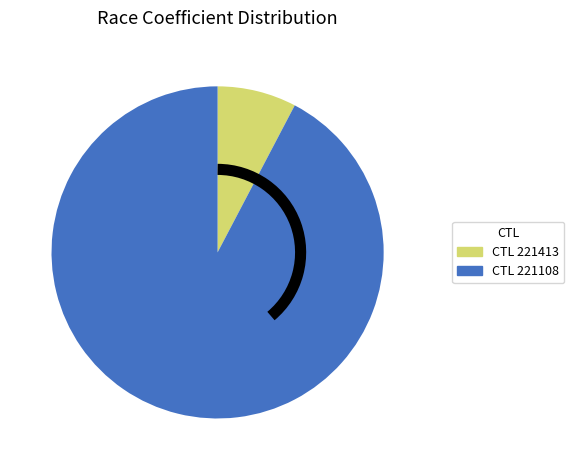

Between CTL 221413 and CTL 221108, which is larger?

CTL 221108